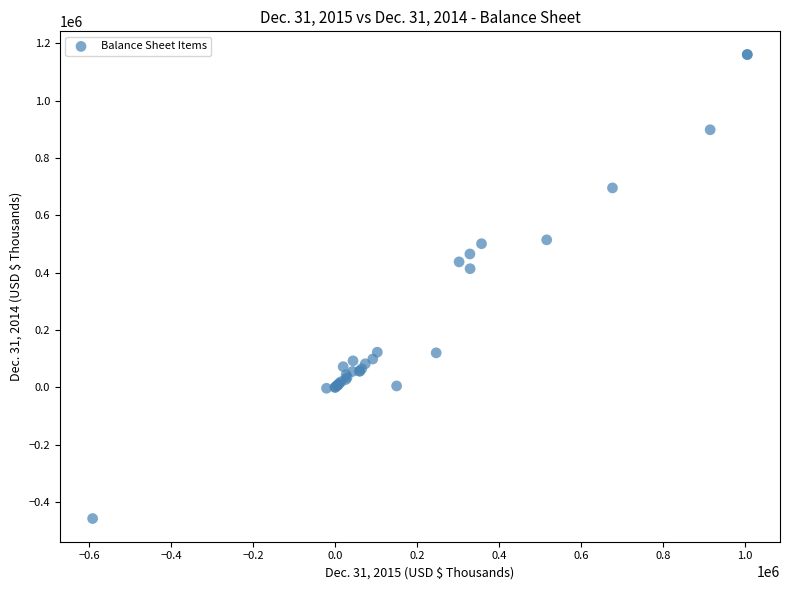

What Y value in the scatter plot is closest to 351484?

413639